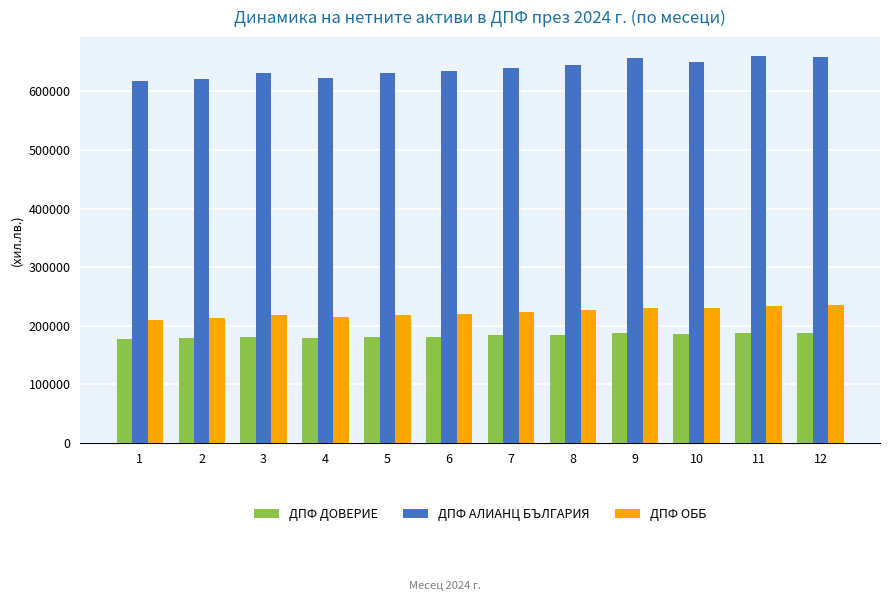

Read the ДПФ ДОВЕРИЕ value at 1.

177095